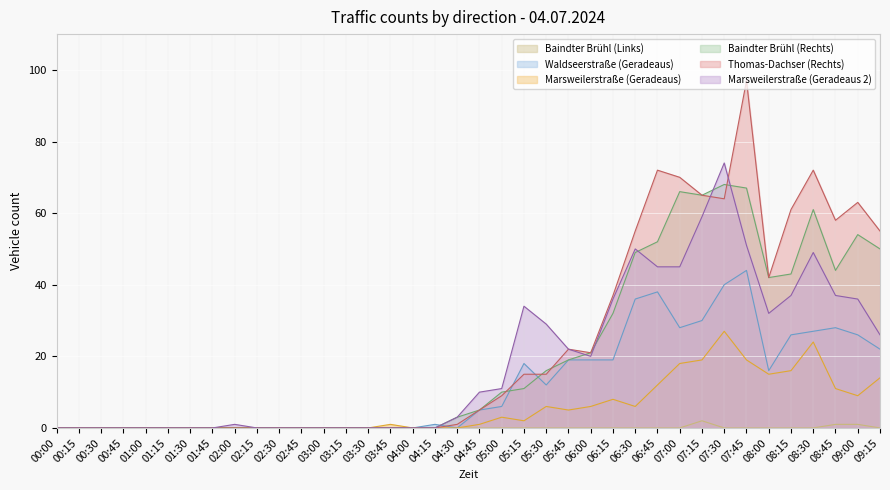

Is the value of Thomas-Dachser (Rechts) at 06:30 greater than the value of Waldseerstraße (Geradeaus) at 09:15?

Yes